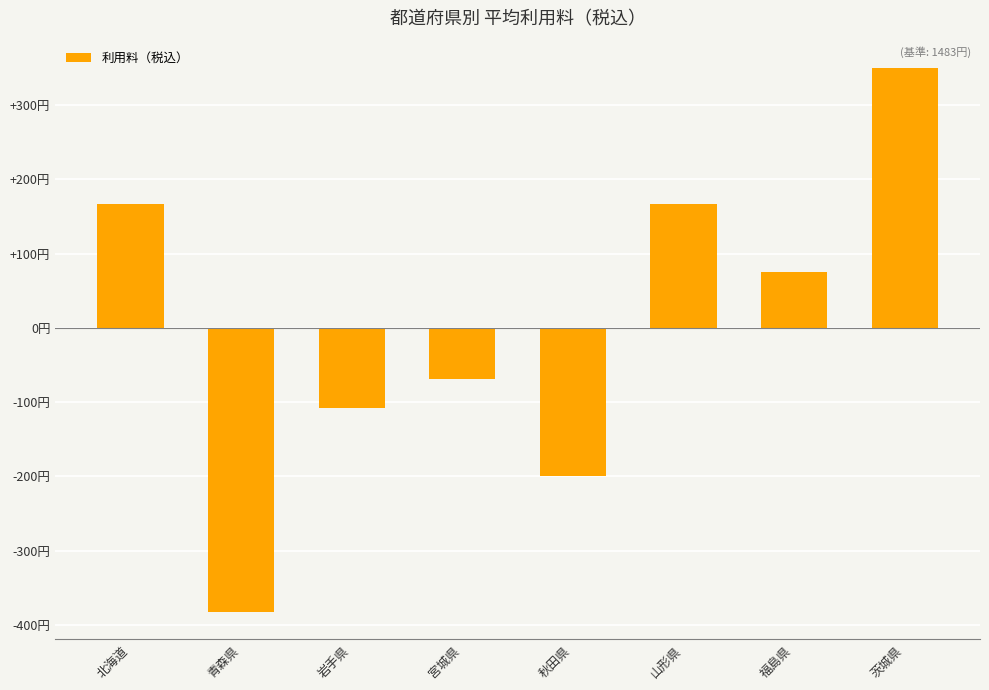

What is the change in value from 山形県 to 茨城県?

+183.3